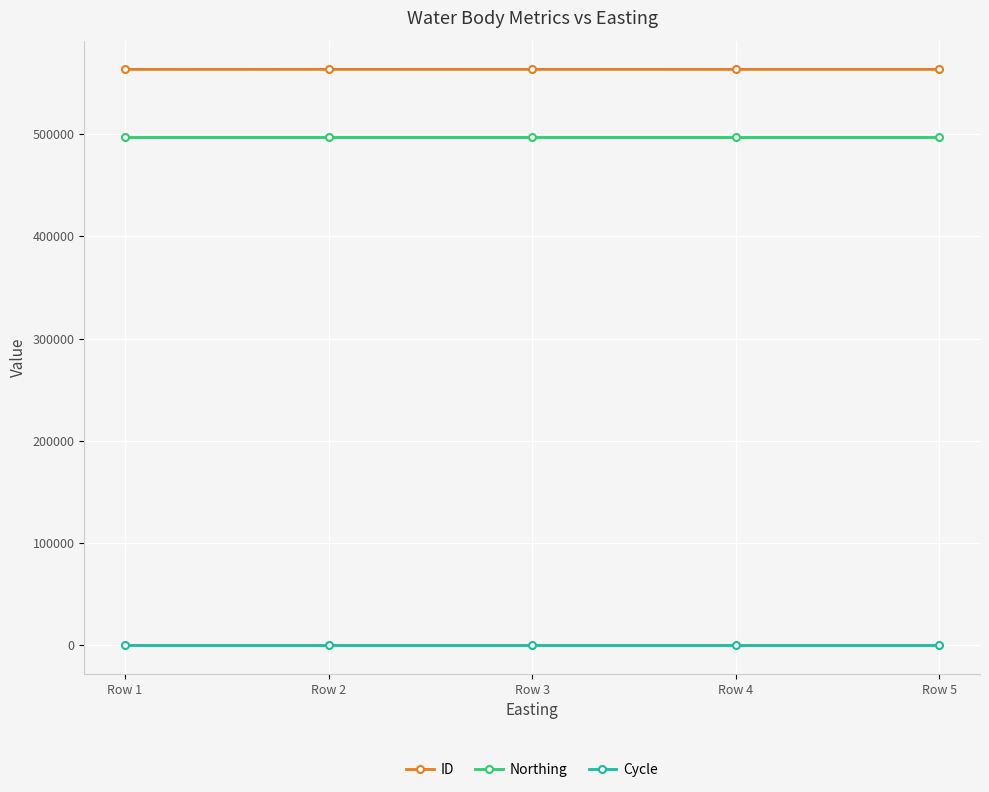

What is the maximum value for Northing?

497592